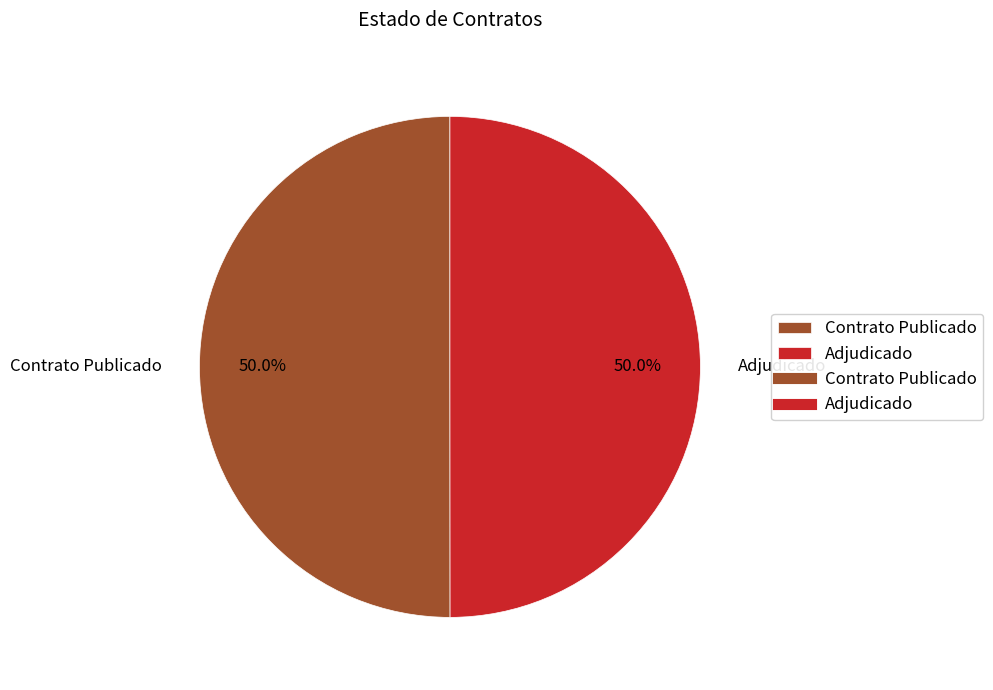

What is the ratio of the value at Adjudicado to the value at Contrato Publicado?

1.0